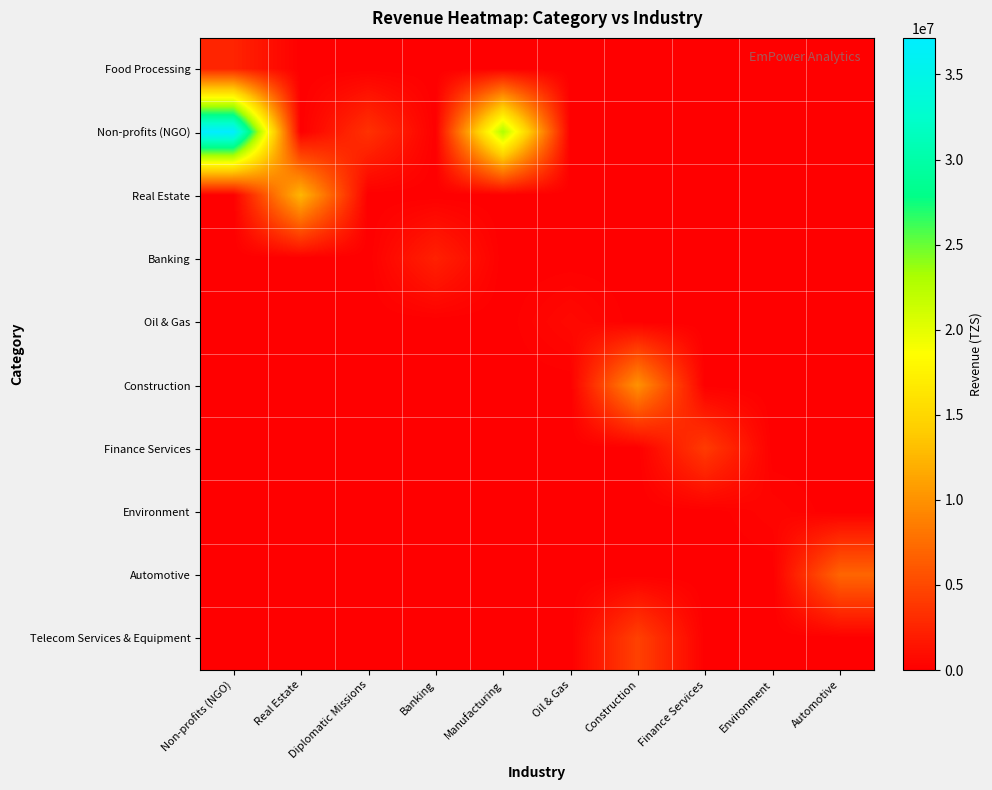

Which series has the largest total across all categories?

Non-profits (NGO)